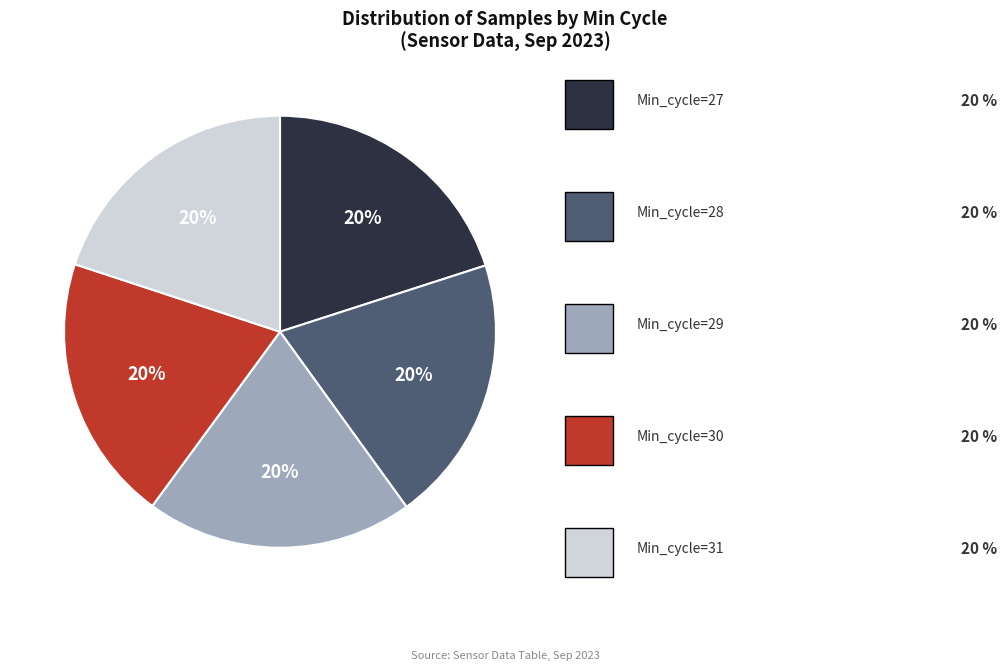

To the nearest percent, what is the average slice percentage?

20%